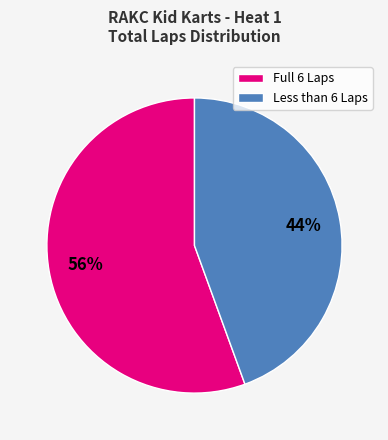

Combined, do Full 6 Laps and Less than 6 Laps account for over 50%?

Yes